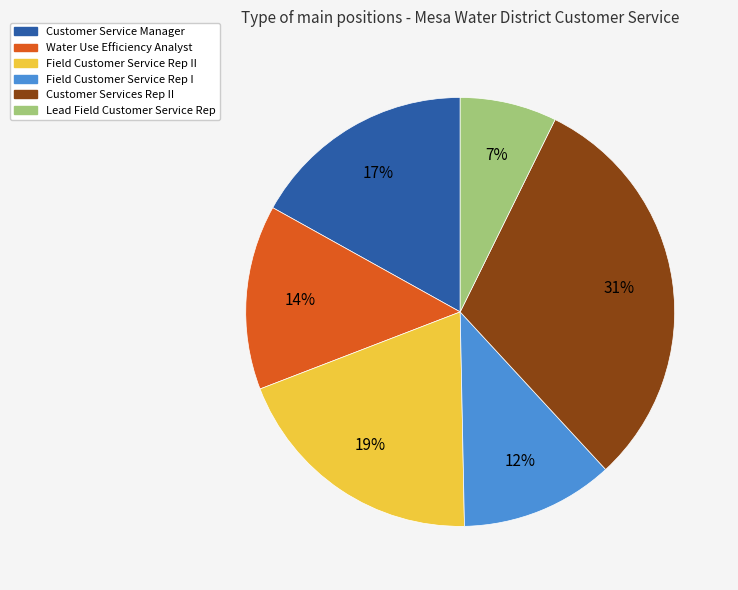

How many segments does this pie chart have?

6